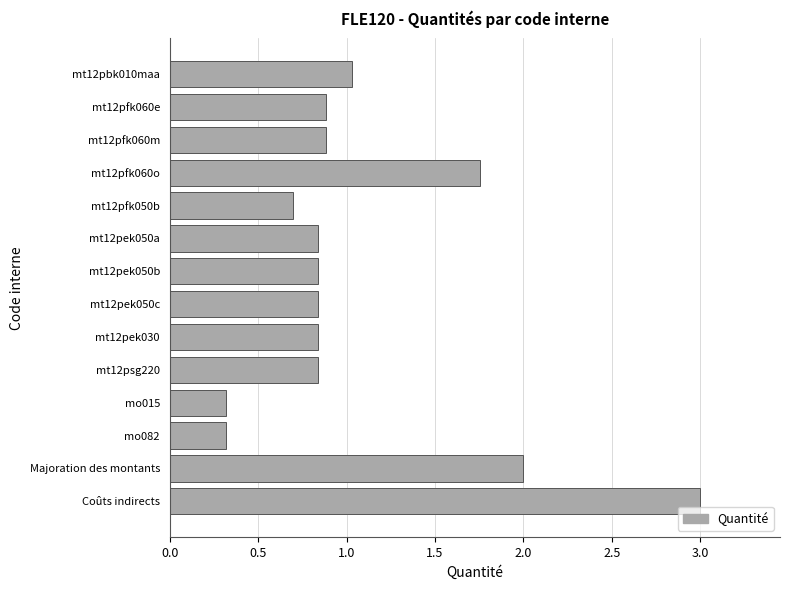

How many bars are there in total?

14